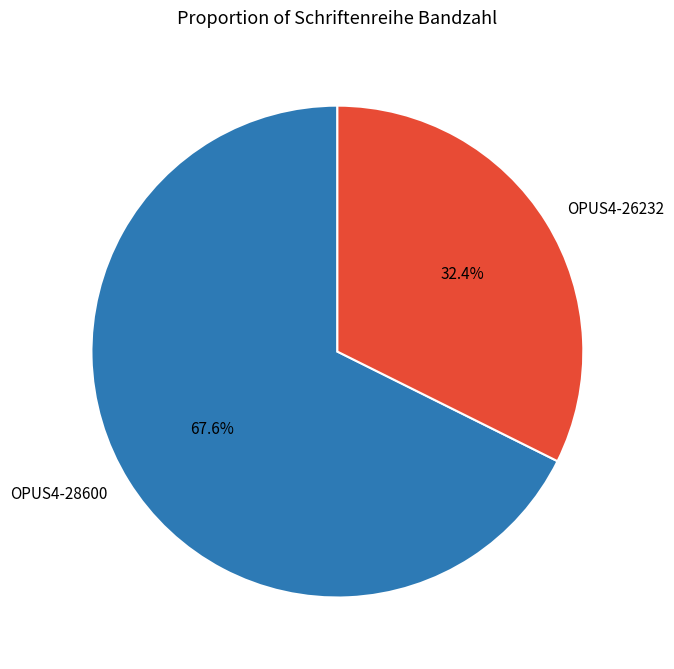

Which slice represents more than half of the pie?

OPUS4-28600